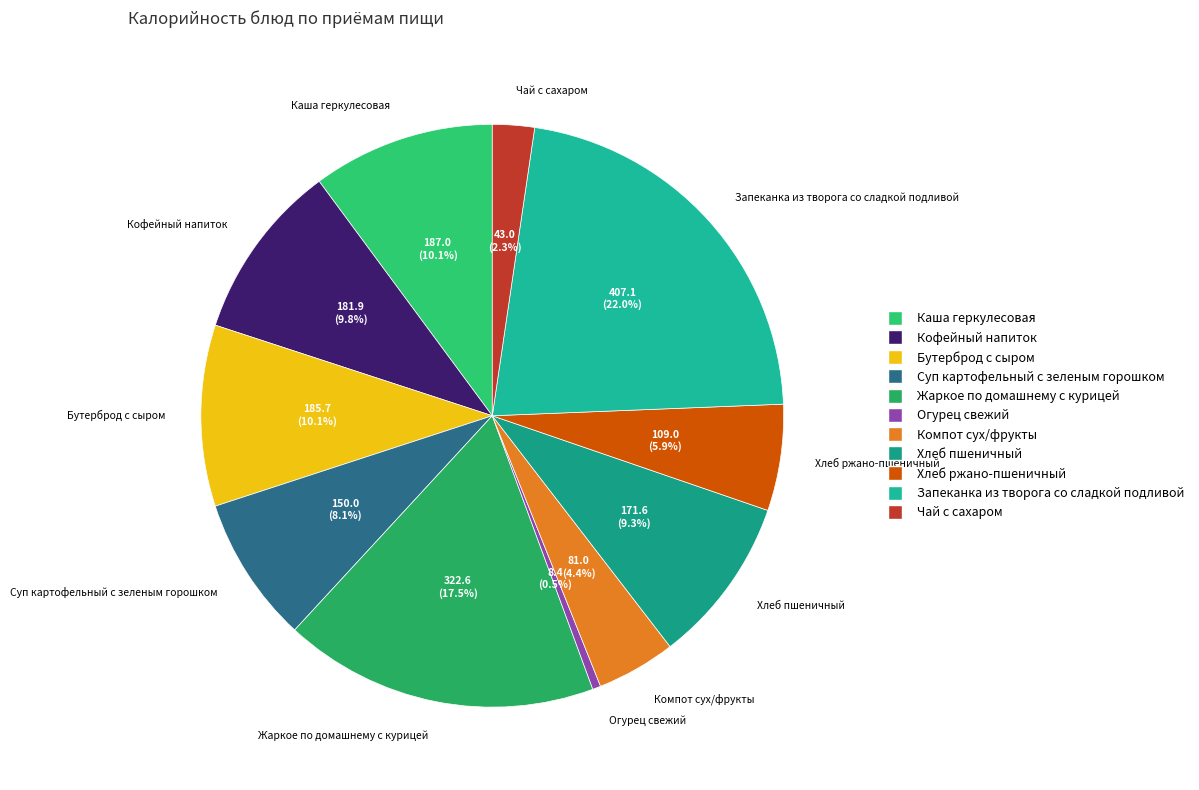

What is the smallest slice in the pie chart?

Огурец свежий